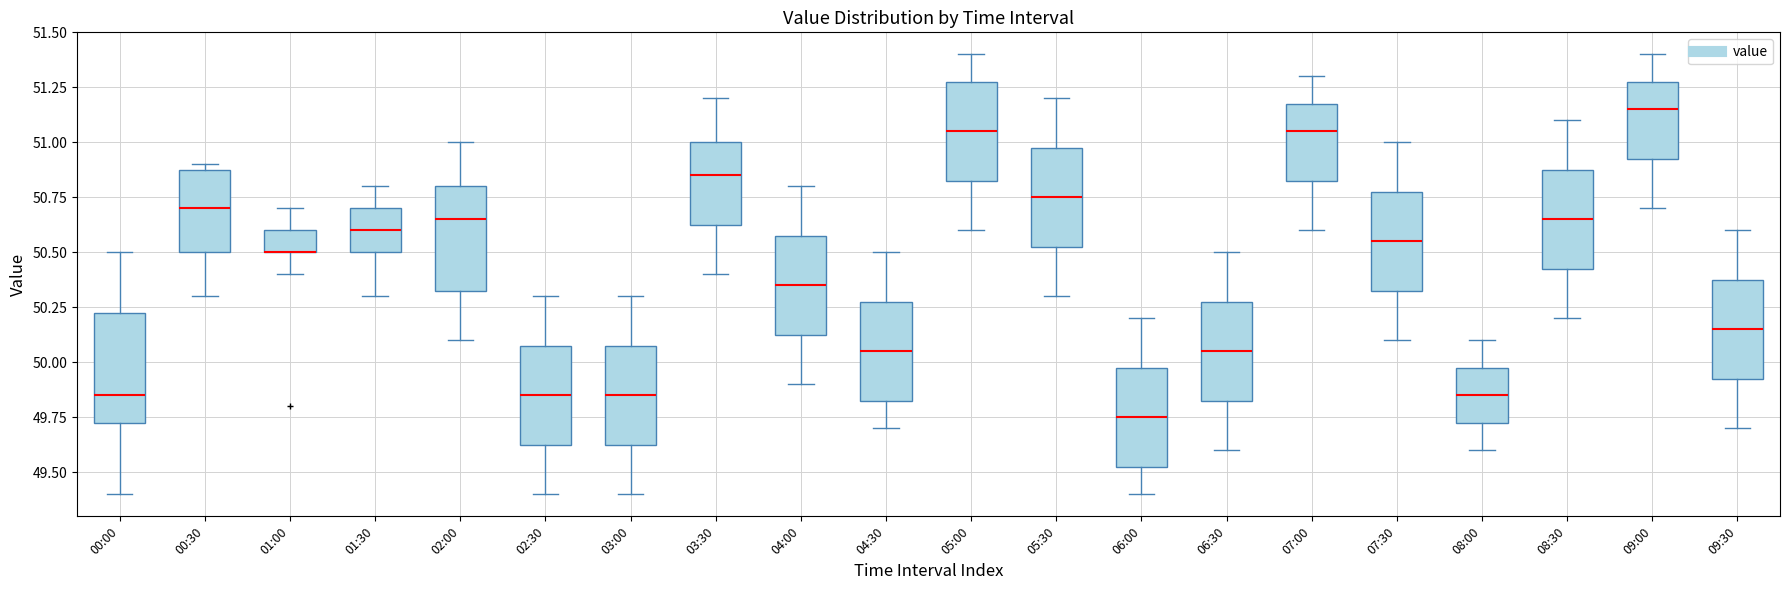

Where does the upper whisker of the box for 07:30 end on the y-axis? The values are not printed on the chart, so give them approximately, as read against the axis.

51.00